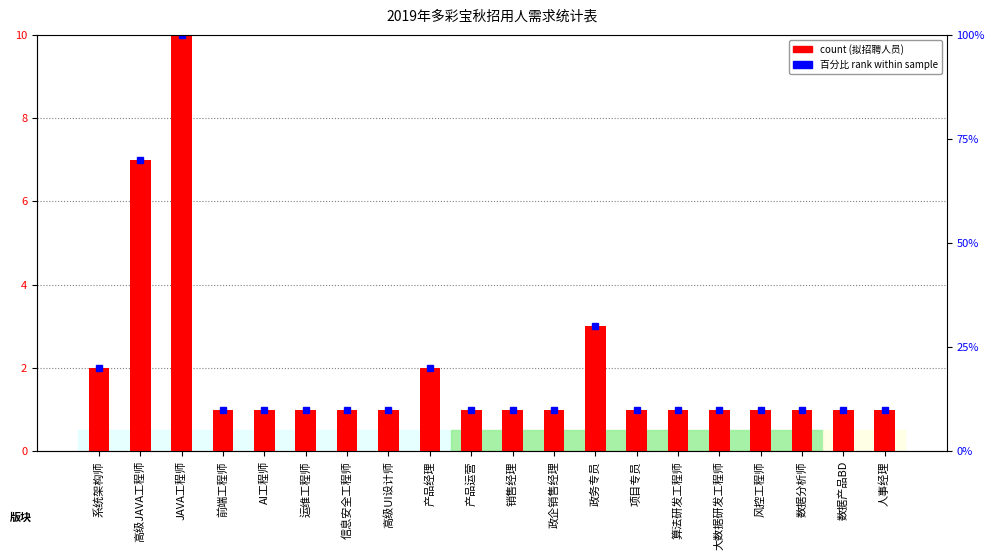

Where is the data nearest to the value 5?

高级JAVA工程师